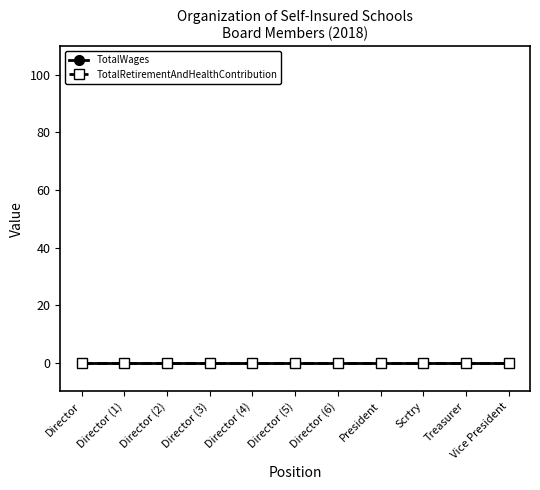

The value of TotalWages at Director is 0. True or false?

True